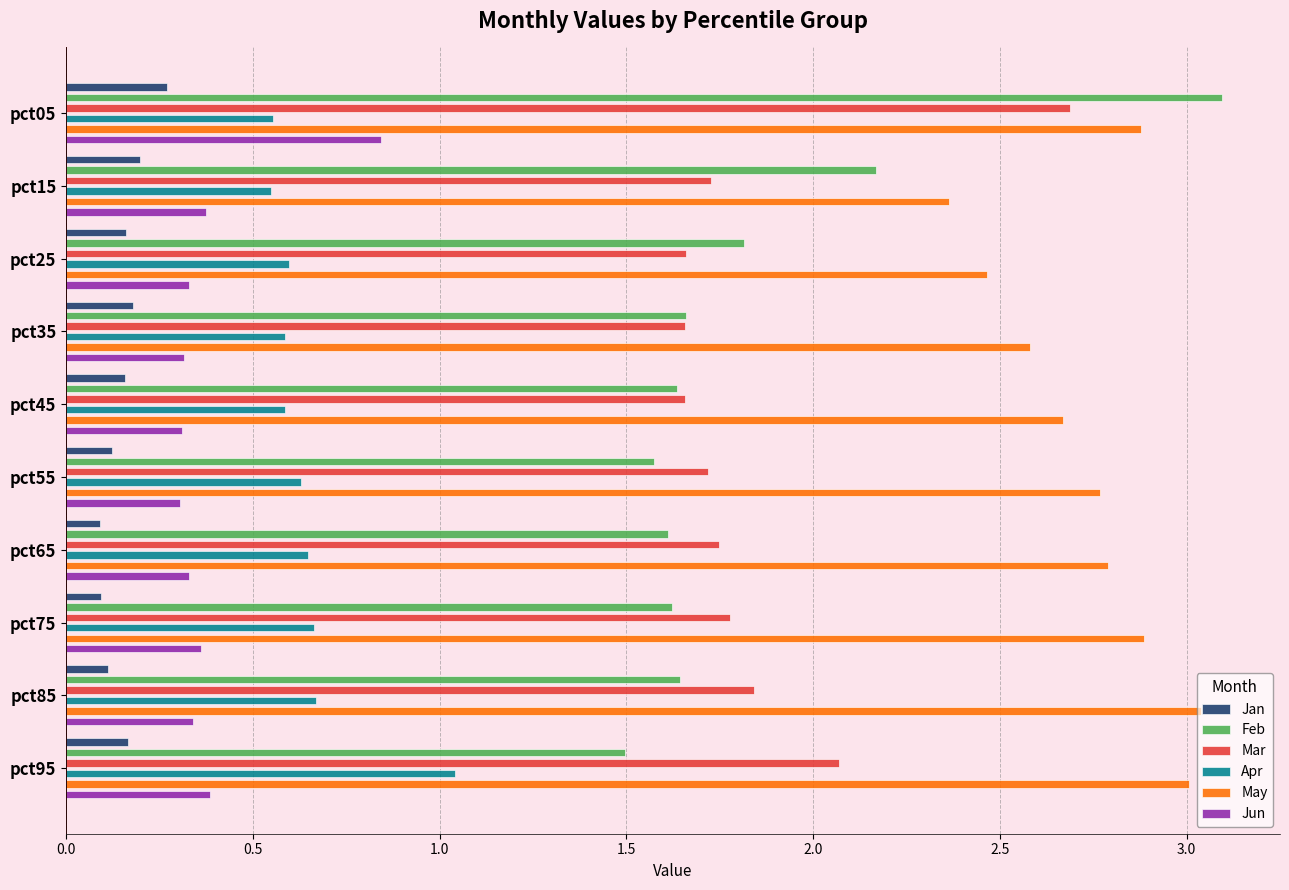

The value of May at pct65 is 1.6. True or false?

False